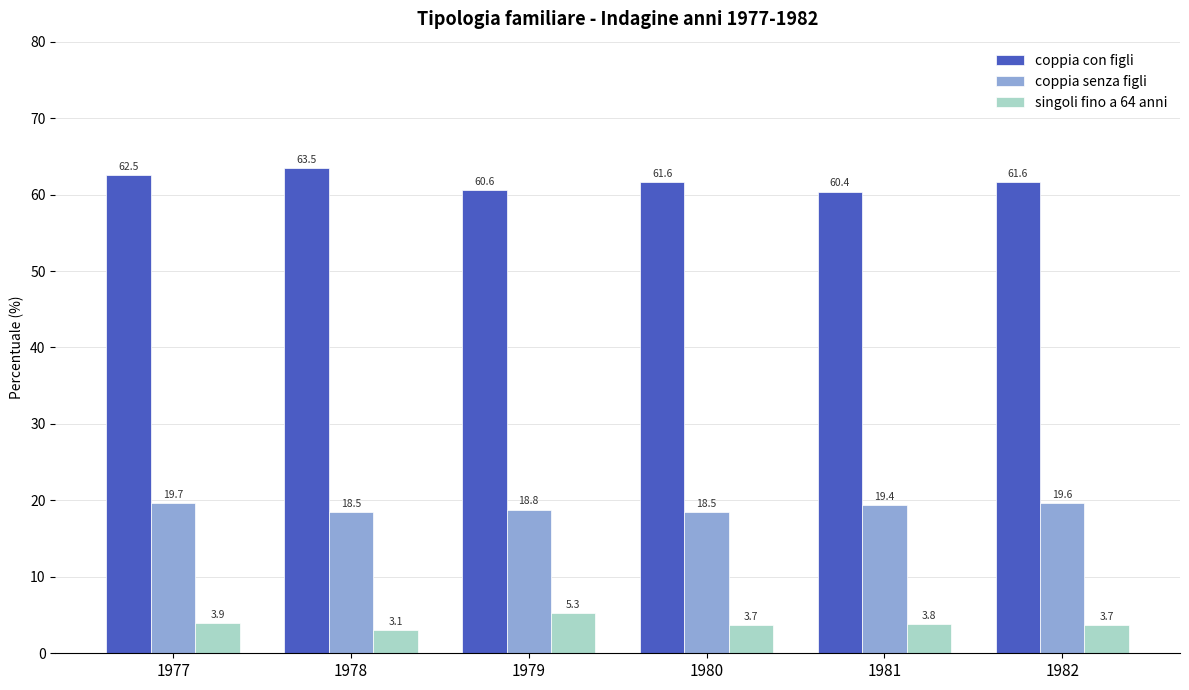

Between 1979 and 1980, which series saw the biggest shift?

singoli fino a 64 anni